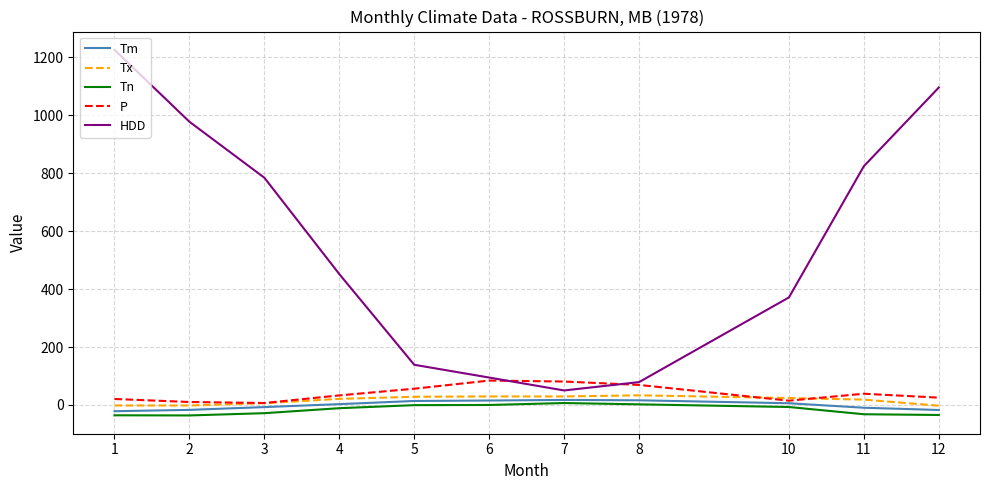

What is the difference between the second highest and second lowest values in the Tm series?

33.4